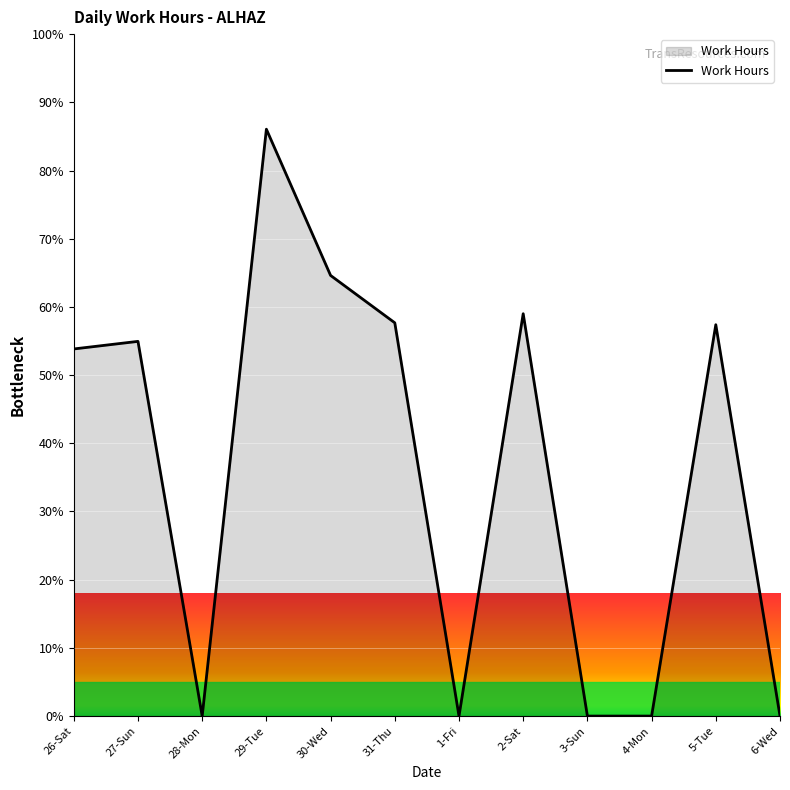

The chart shows a value of 46.7 at 3-Sun. True or false?

False